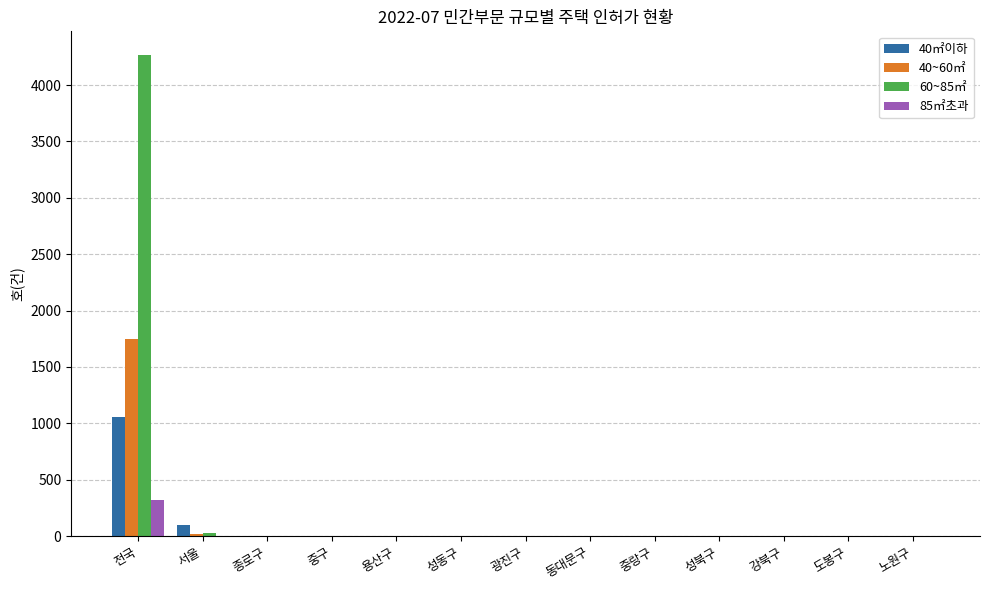

At which category is the sum across all series the highest?

전국